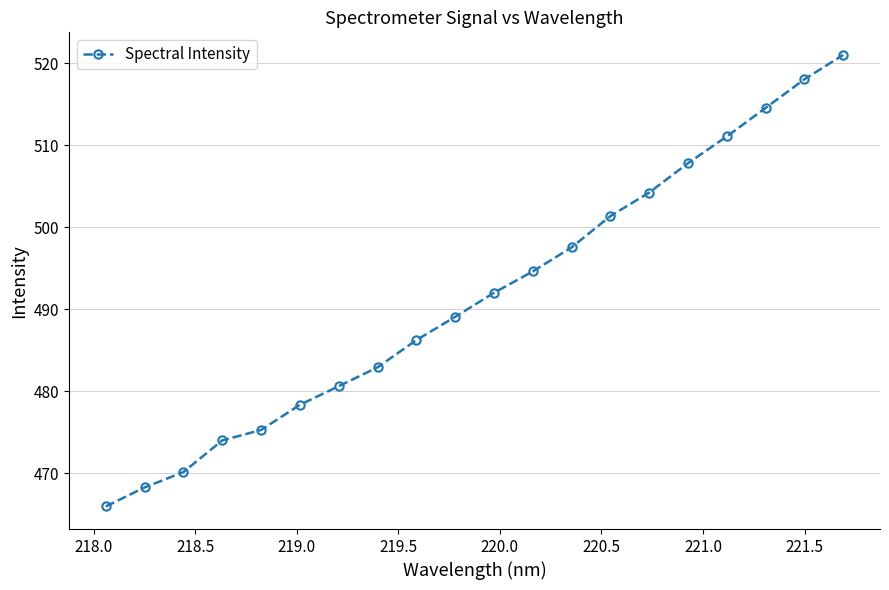

What is the minimum value shown in the chart?

466.0